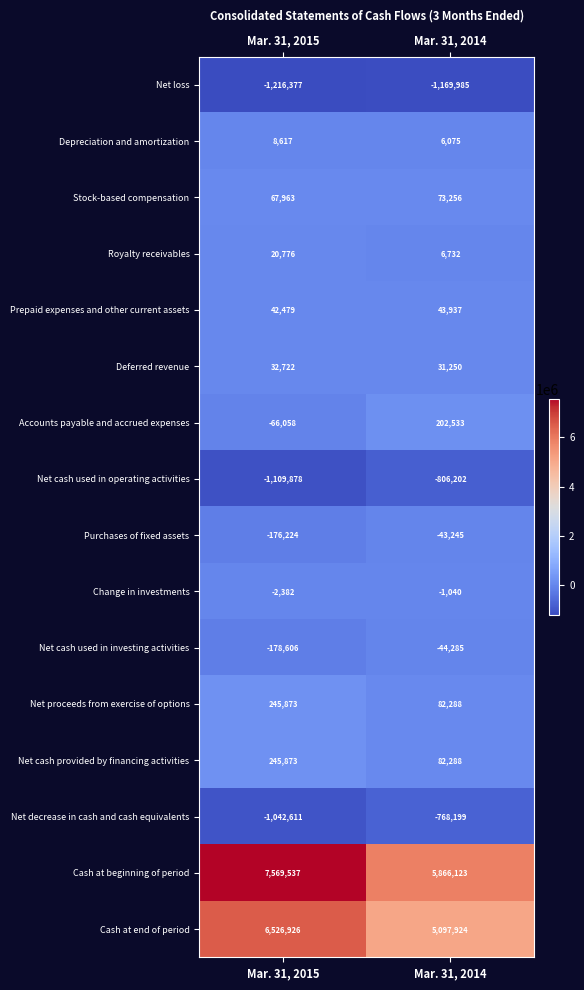

Which series has the widest spread of values?

Cash at beginning of period